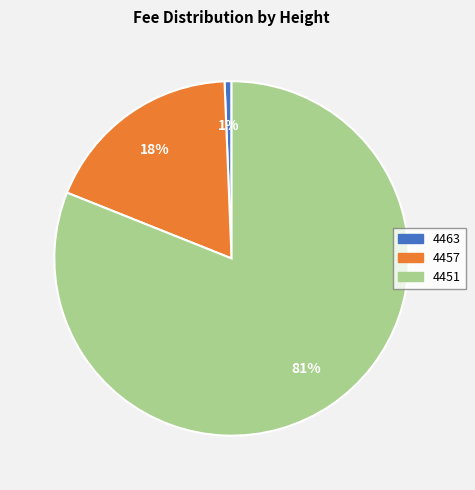

Count the number of slices in the pie.

3